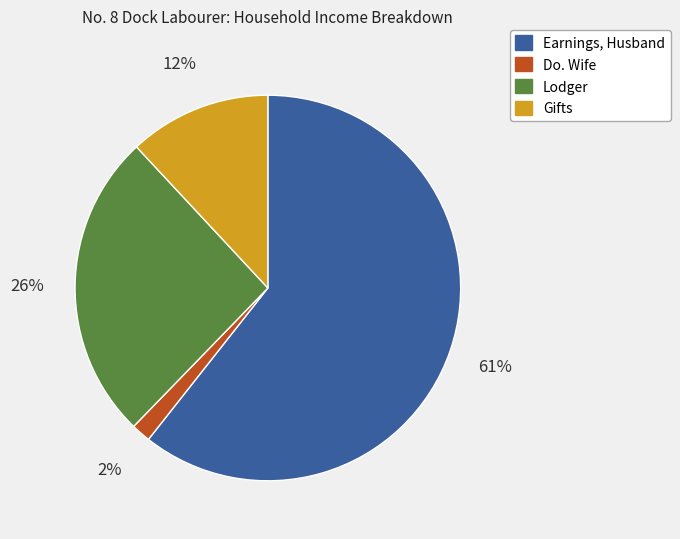

Count the number of slices in the pie.

4